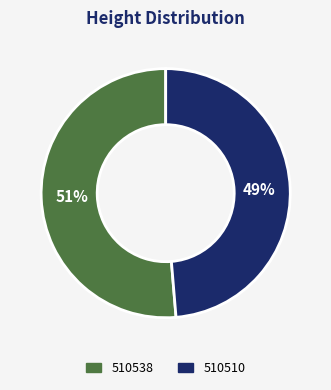

How many slices are in this pie chart?

2